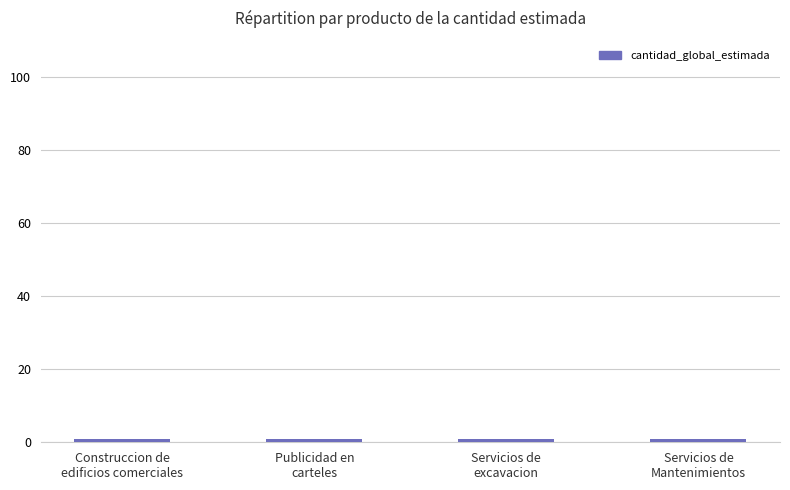

Is it true that cantidad_global_estimada equals 2 at Servicios de
Mantenimientos?

False